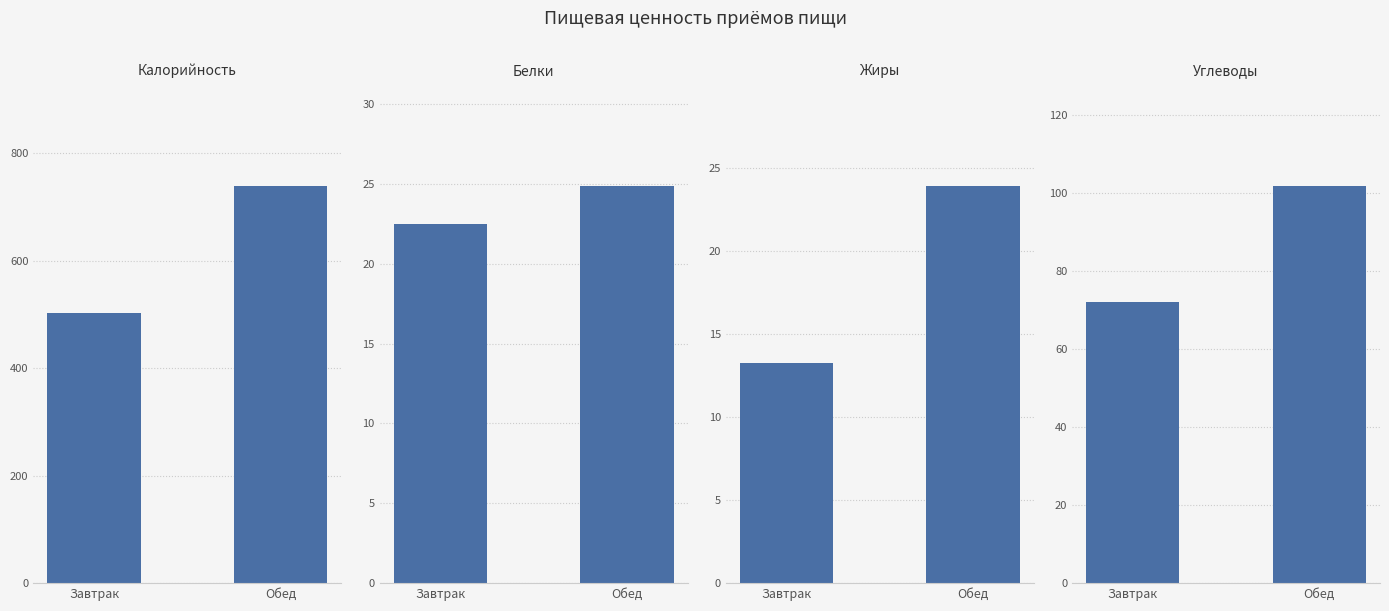

Reading left to right, transcribe all the data shown in this chart.

Калорийность: Завтрак=502.2	Обед=739.0
Белки: Завтрак=22.5	Обед=24.9
Жиры: Завтрак=13.3	Обед=23.9
Углеводы: Завтрак=72.0	Обед=101.8